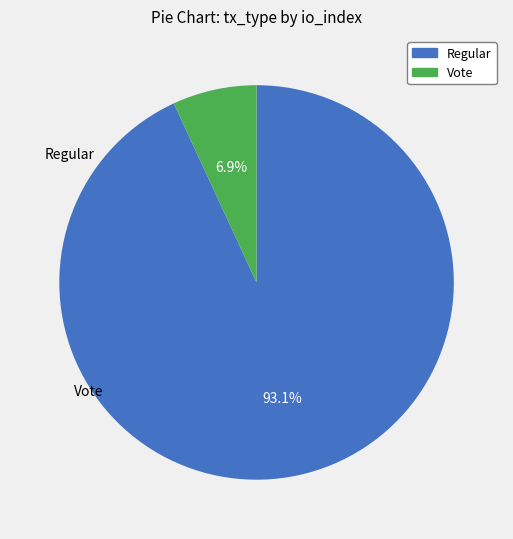

Approximately how many times larger is the value at Regular compared to Vote?

13.5